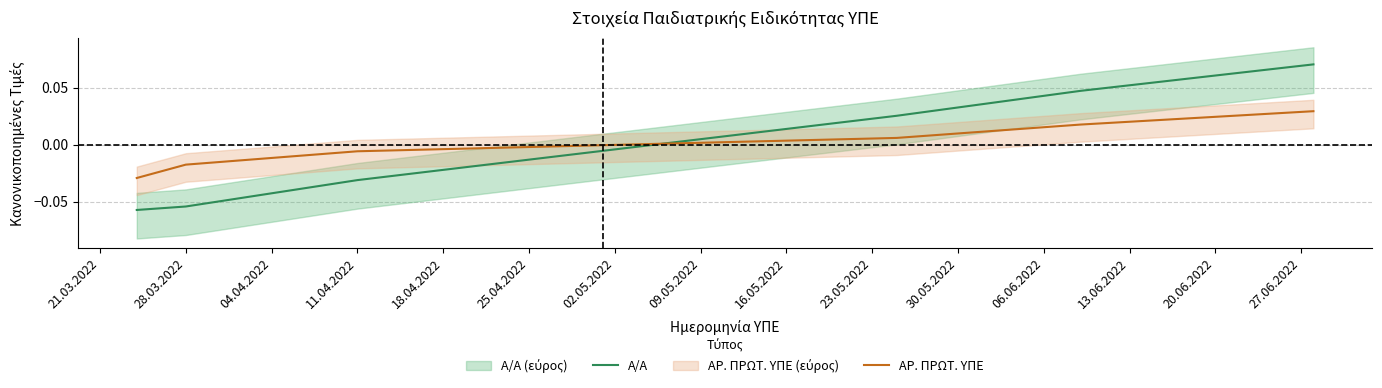

After their last crossing, which series has the higher values: ΑΡ. ΠΡΩΤ. ΥΠΕ or Α/Α?

Α/Α